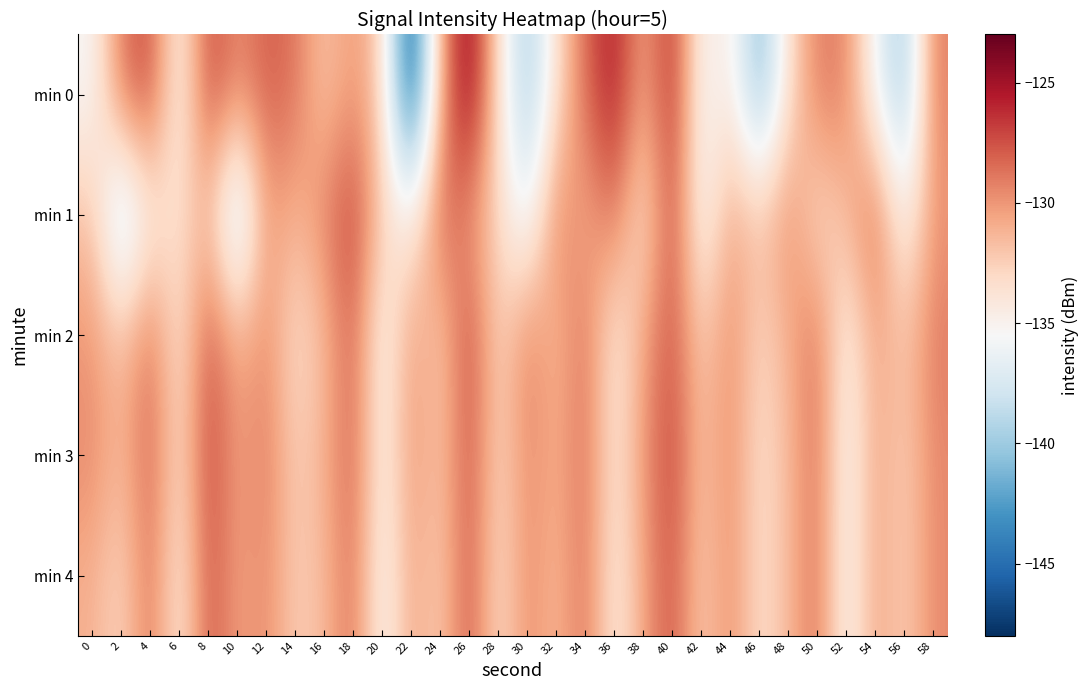

Which label corresponds to the largest value in the chart?

26